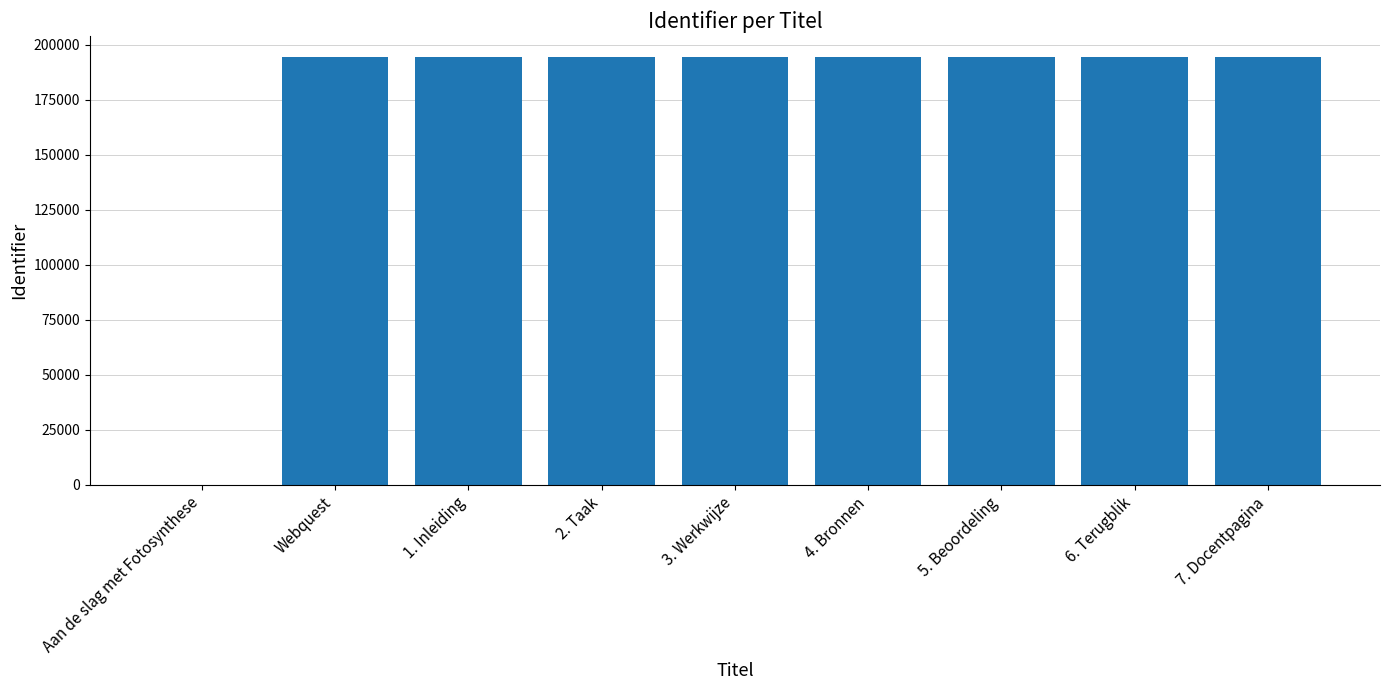

Are the bars grouped side by side (vs. stacked)?

No